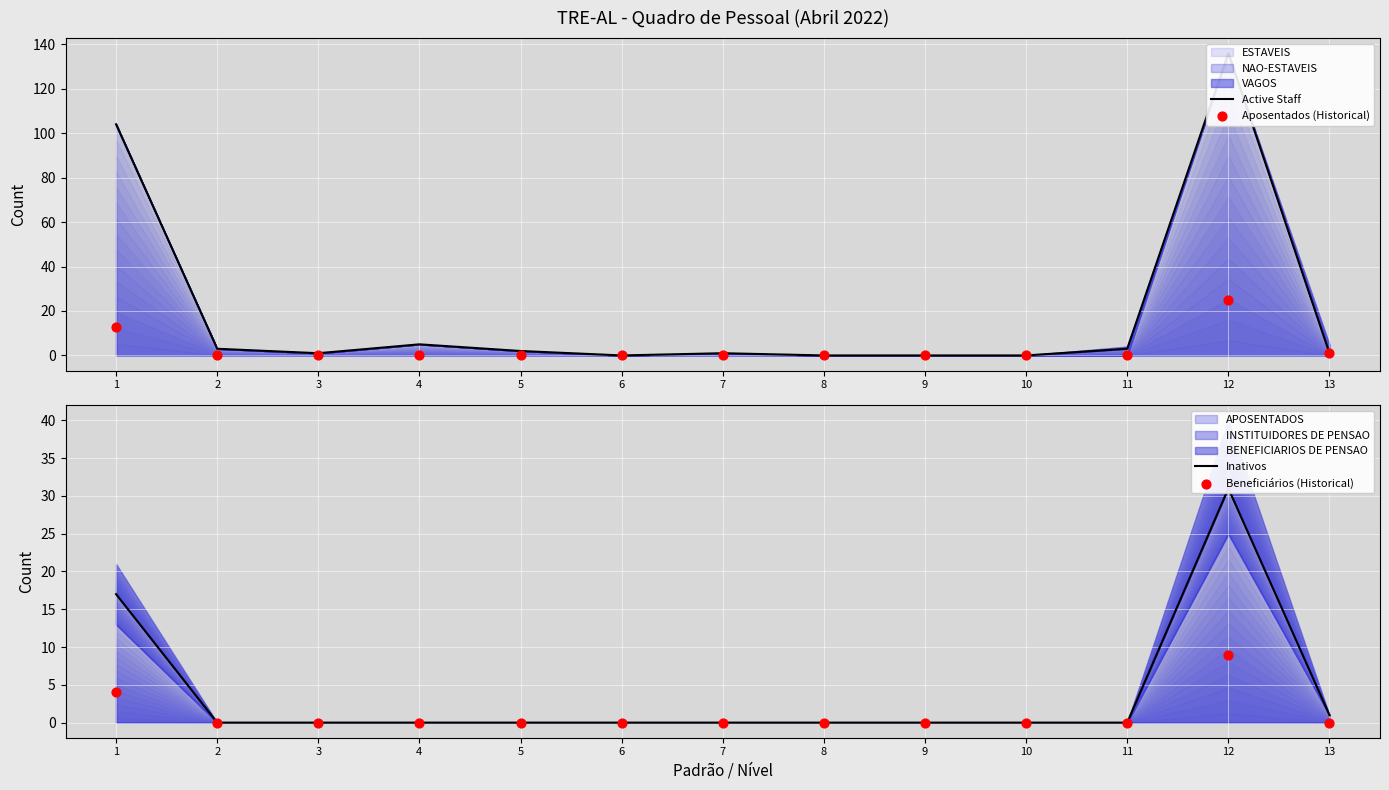

Which series contains the lowest Y value?

Active Staff